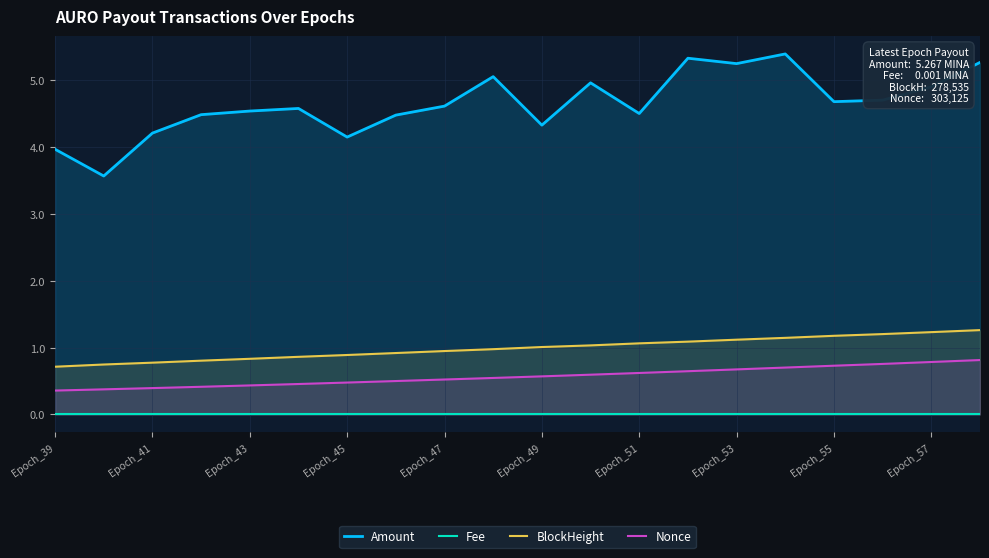

What are all the series names shown in the legend?

Amount, Fee, BlockHeight, Nonce